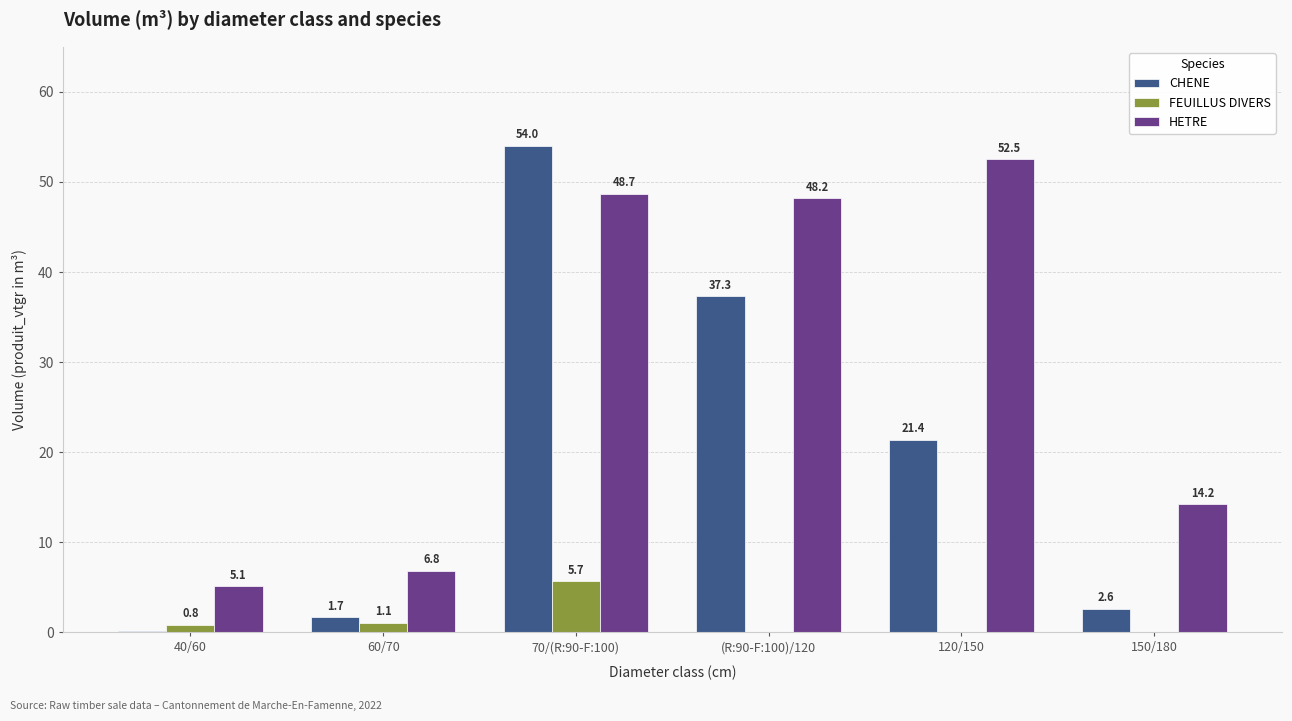

What is the total value across all series at 120/150?

73.9